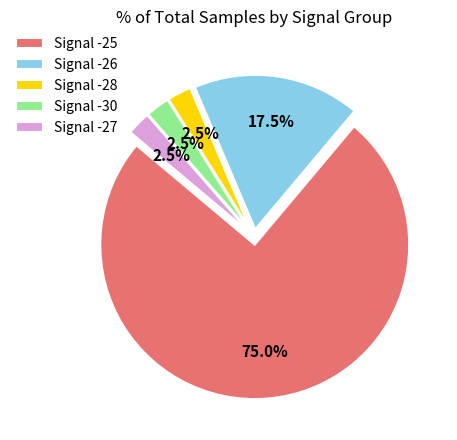

Is the sum of Signal -30 and Signal -26 greater than half?

No